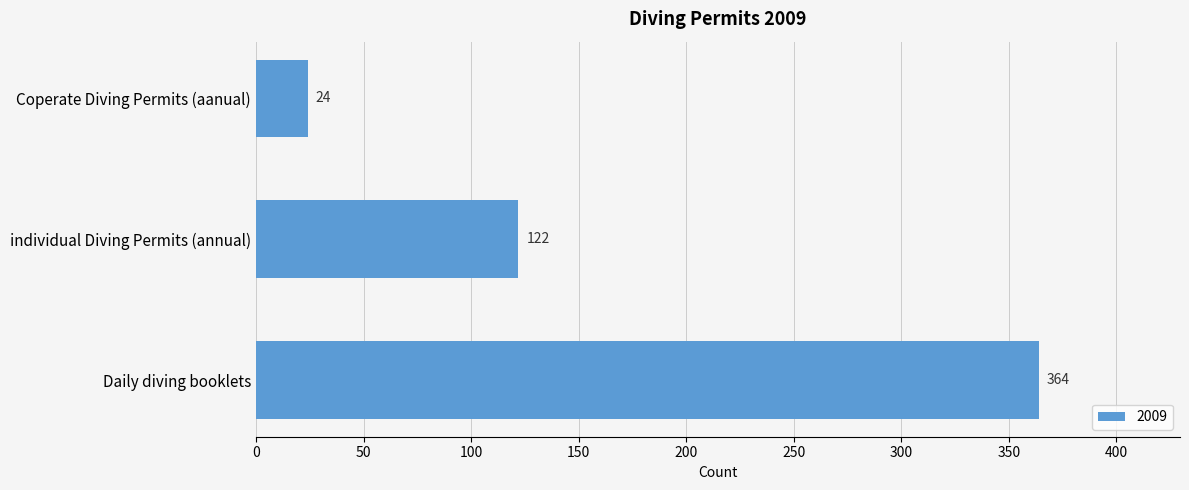

What is the smallest value displayed?

24